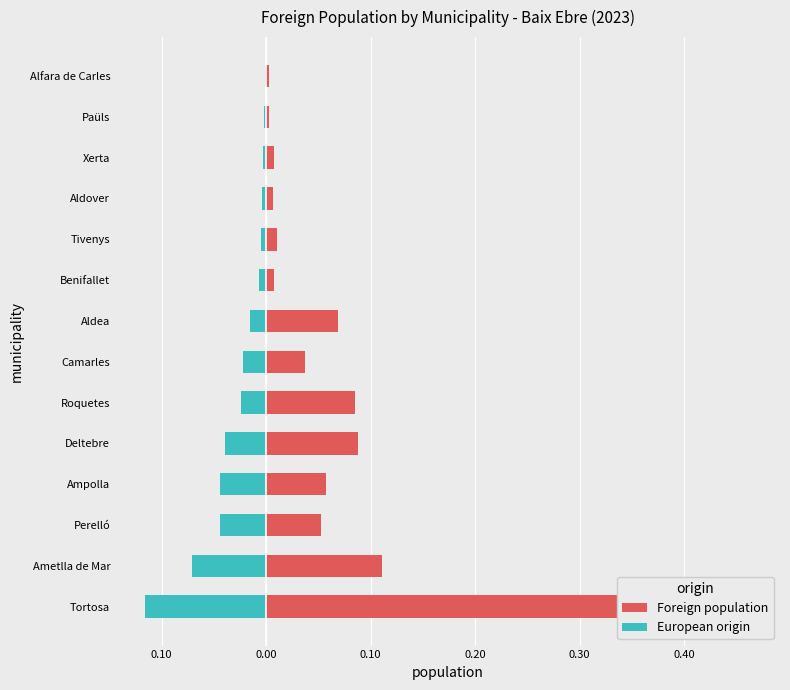

What is the sum of all Foreign population values?

1.0